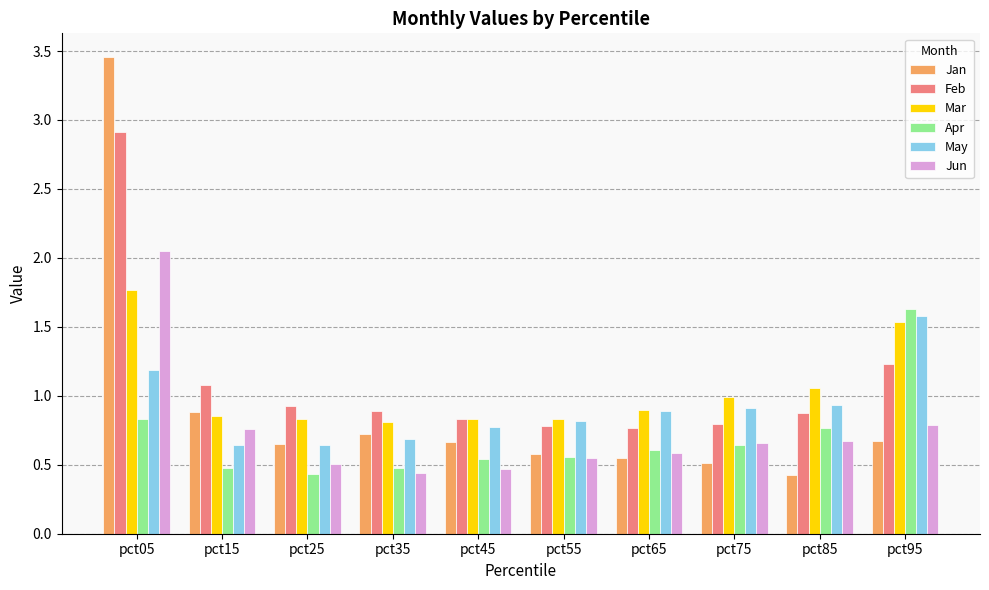

What is the difference between the highest and lowest values at pct95?

1.0